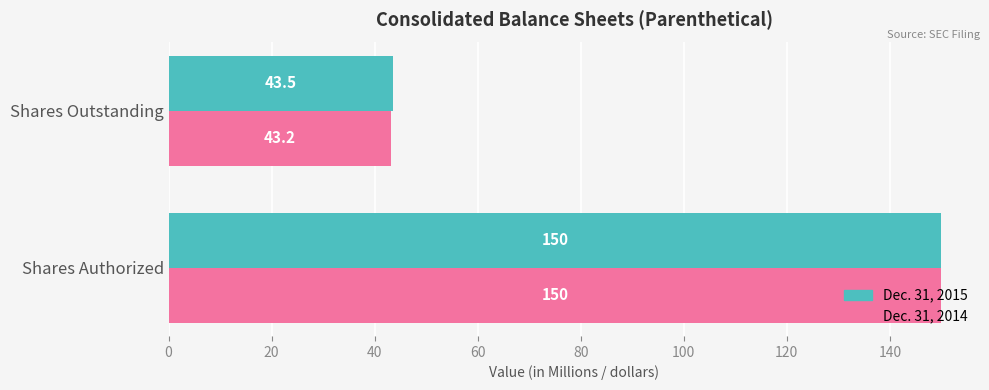

The Dec. 31, 2014 series shows 150.0 at Shares Authorized. True or false?

True